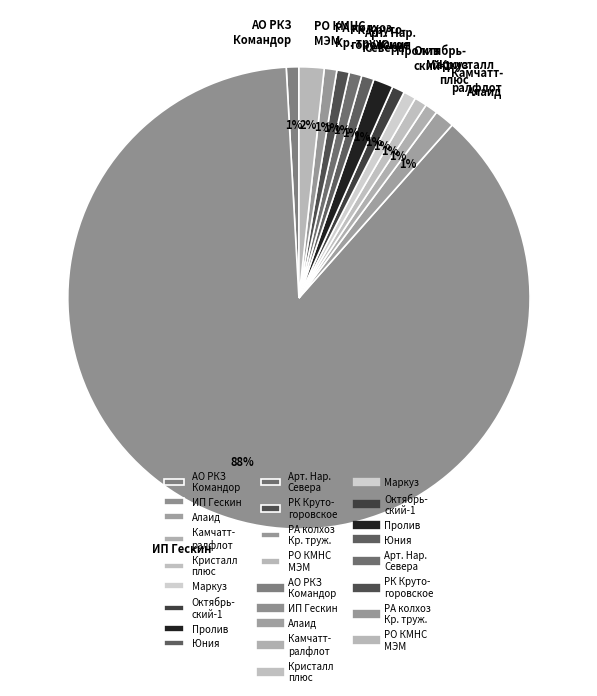

Is the sum of Арт. Нар. Севера and Алаид greater than half?

No